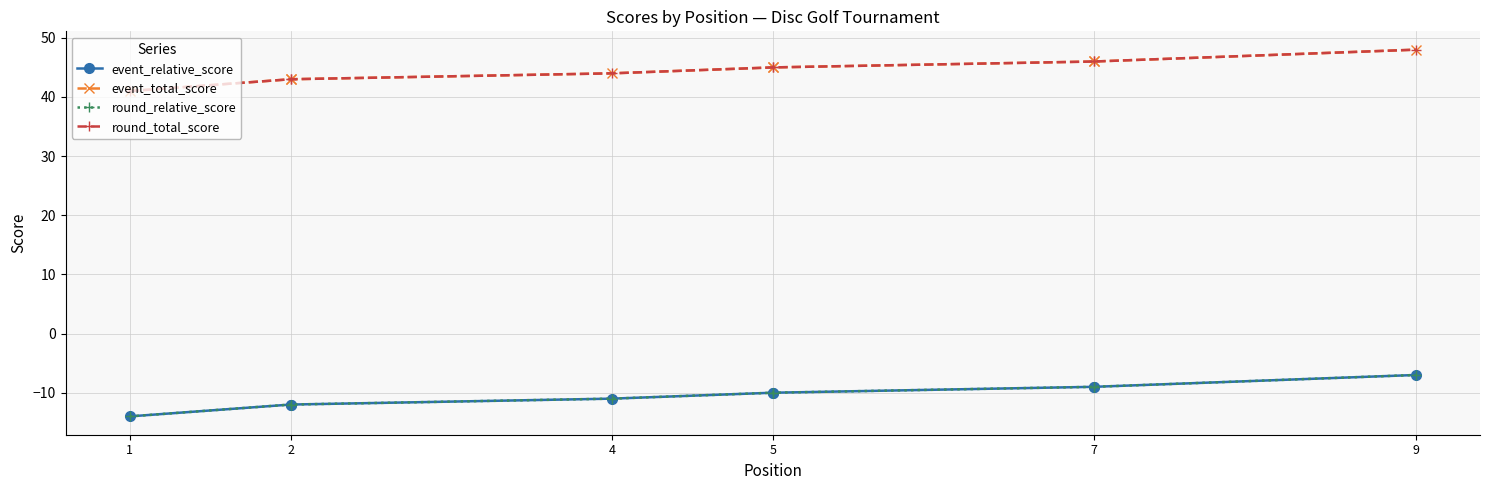

At 2, list the series in order from largest to smallest.

event_total_score, round_total_score, event_relative_score, round_relative_score